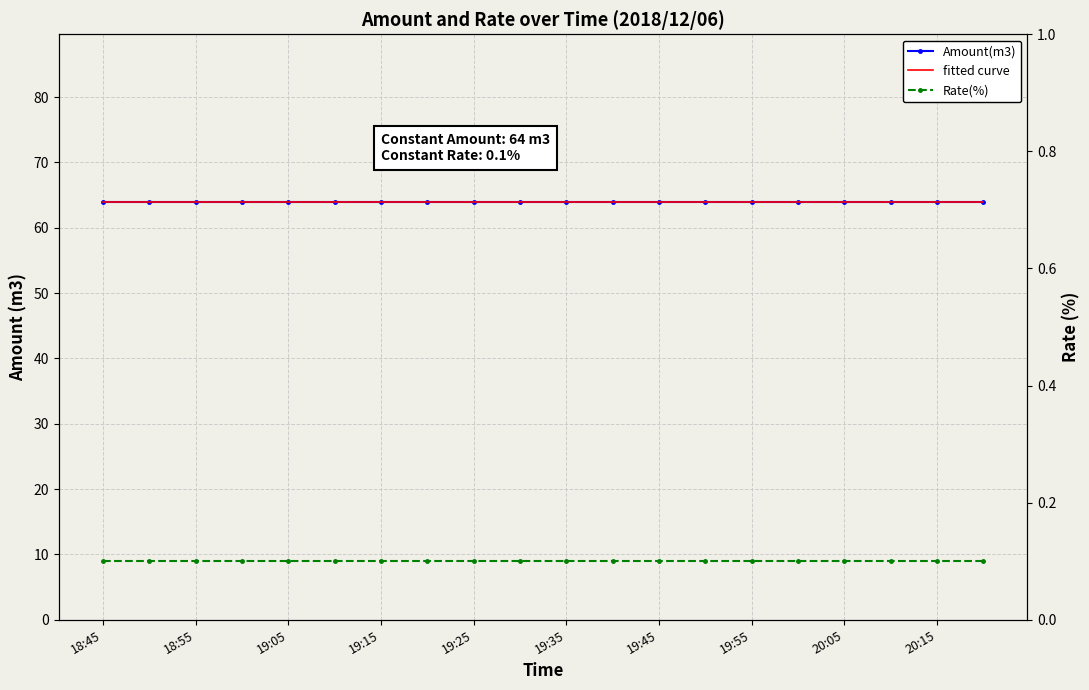

Count the number of data series in this chart.

3